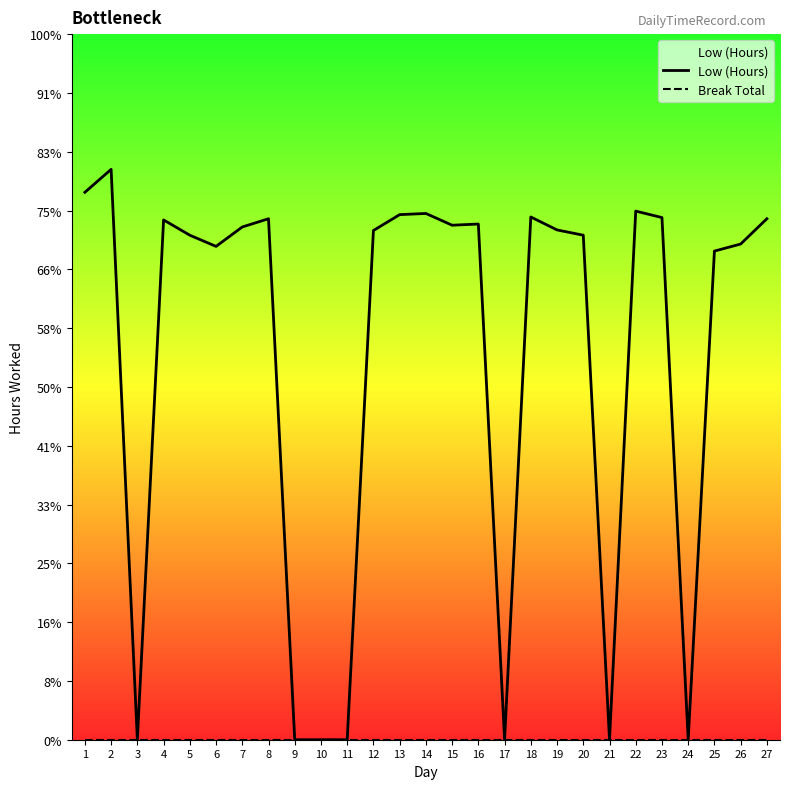

Which series has the largest total across all categories?

Low (Hours)